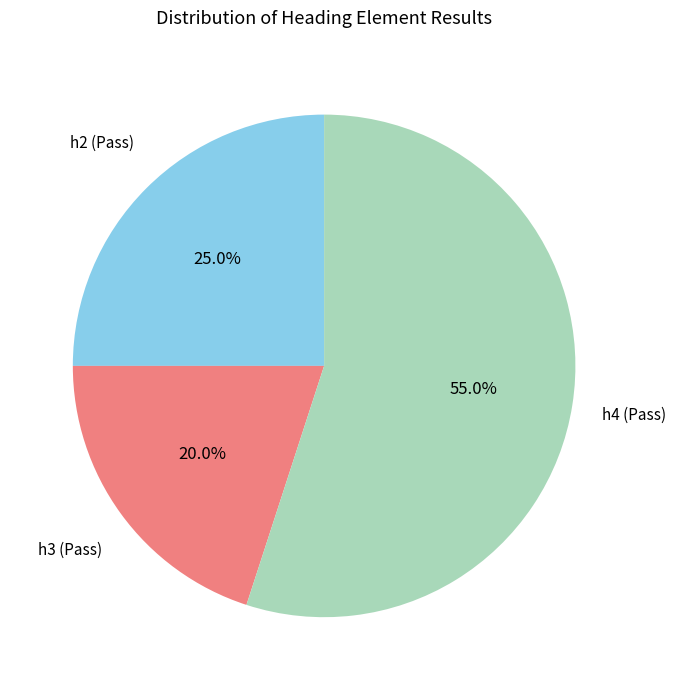

What percentage is NOT represented by h3 (Pass)?

80.0%